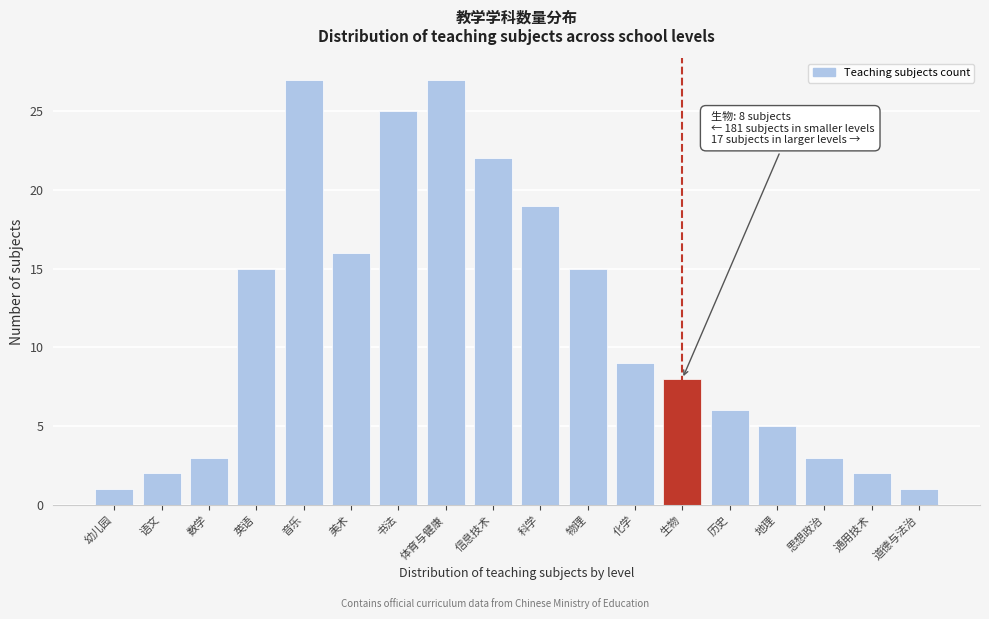

Reading left to right, list all the values displayed in this chart.

幼儿园=1	语文=2	数学=3	英语=15	音乐=27	美术=16	书法=25	体育与健康=27	信息技术=22	科学=19	物理=15	化学=9	生物=8	历史=6	地理=5	思想政治=3	通用技术=2	道德与法治=1